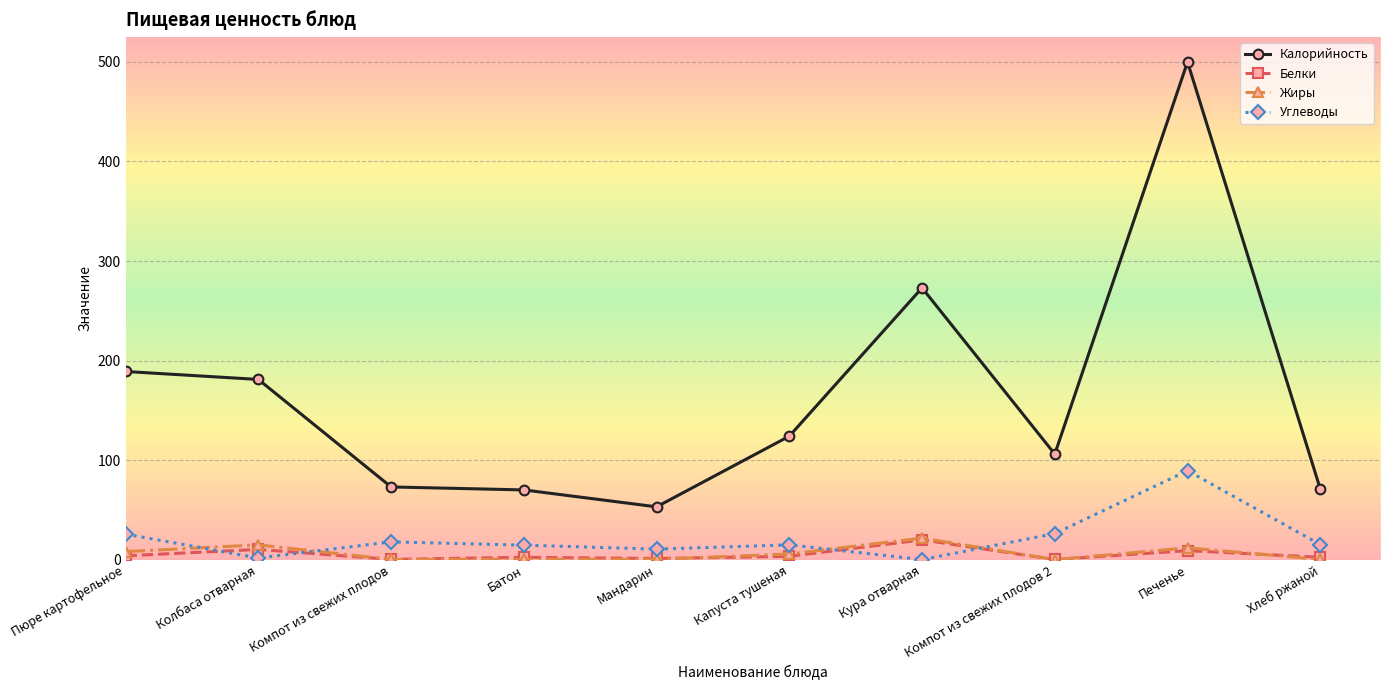

Which series ends up on top after the final intersection of Углеводы and Жиры?

Углеводы